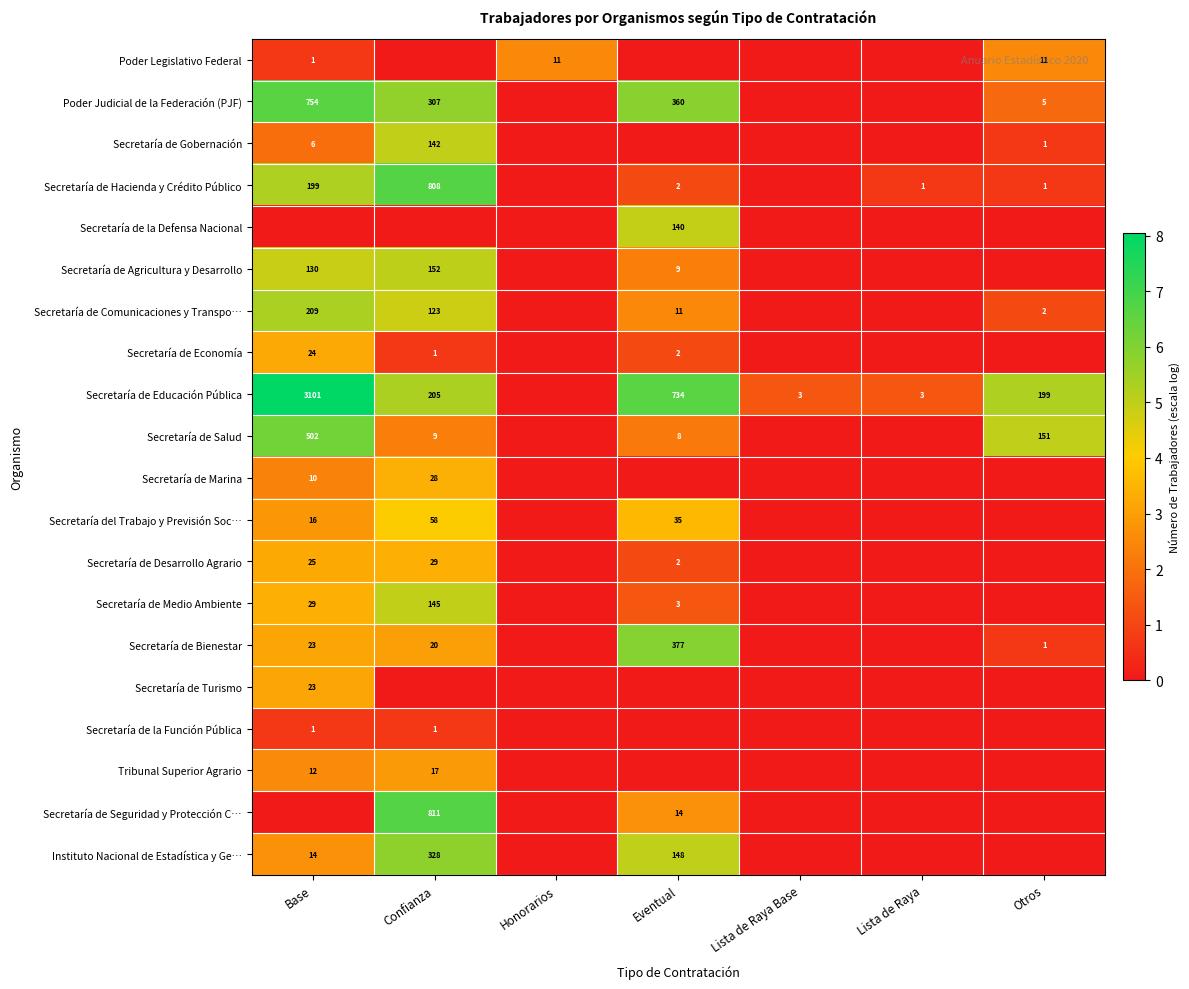

How many categories are shown in the chart?

7